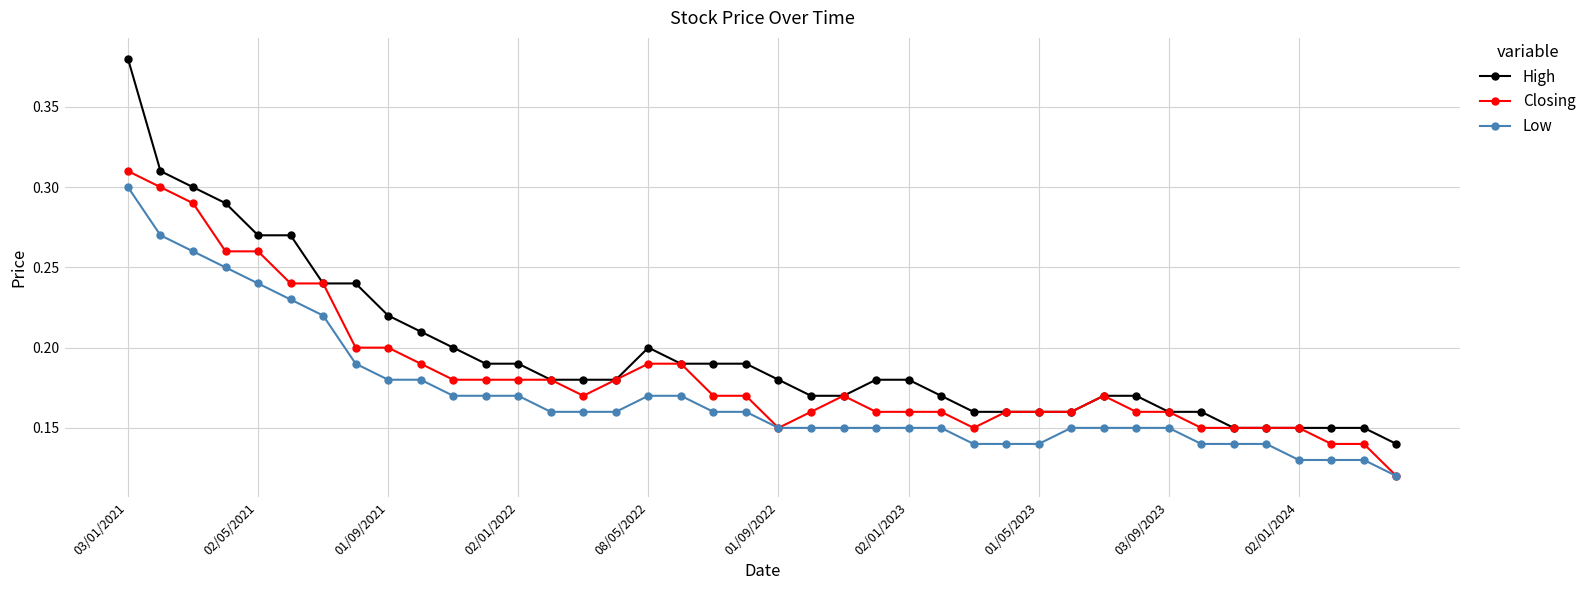

Which series has the widest spread of values?

High